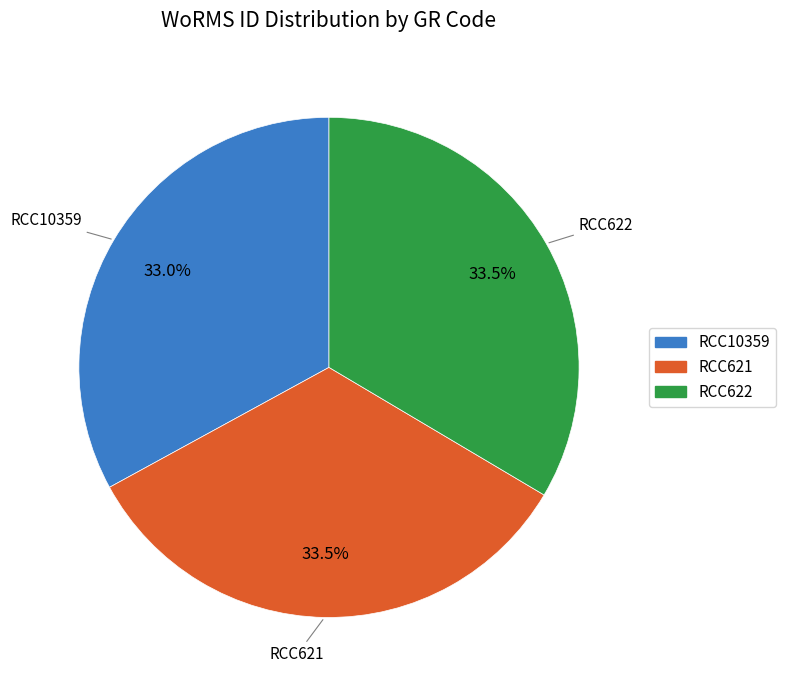

Which has a higher value, RCC10359 or RCC622?

RCC622